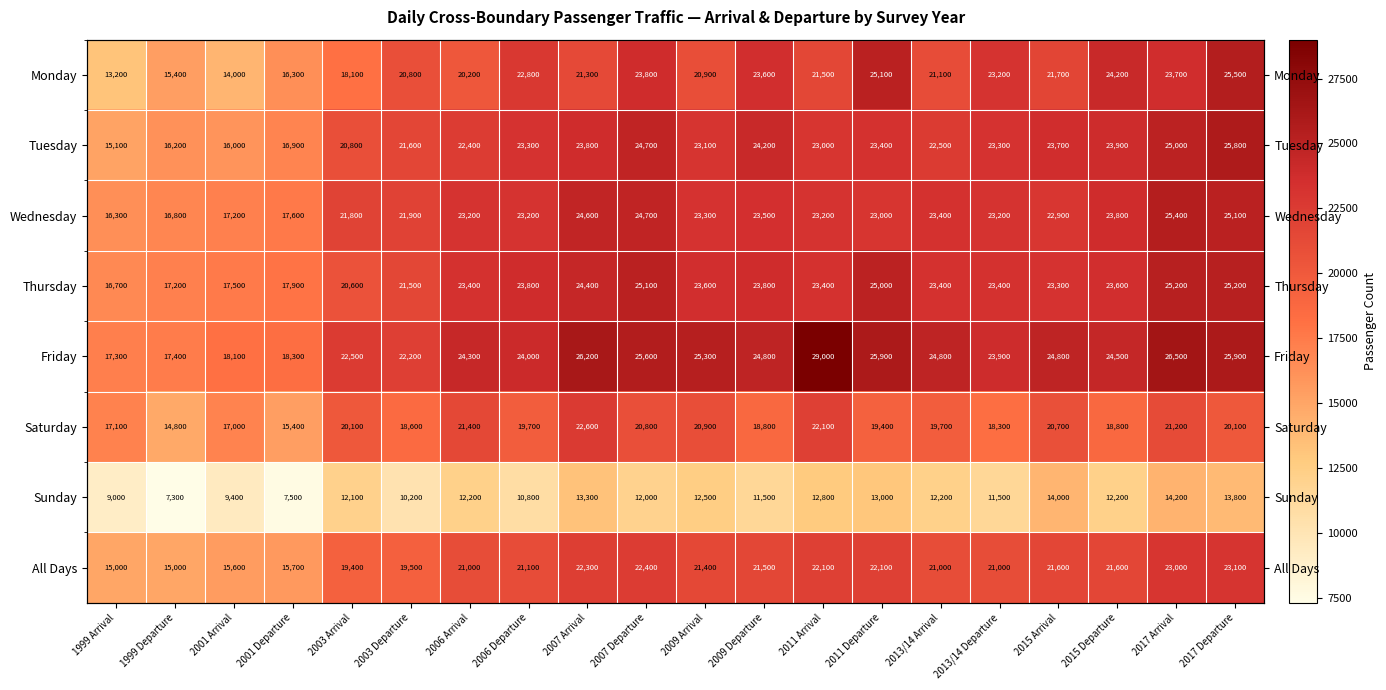

What is the minimum value for Wednesday?

16300